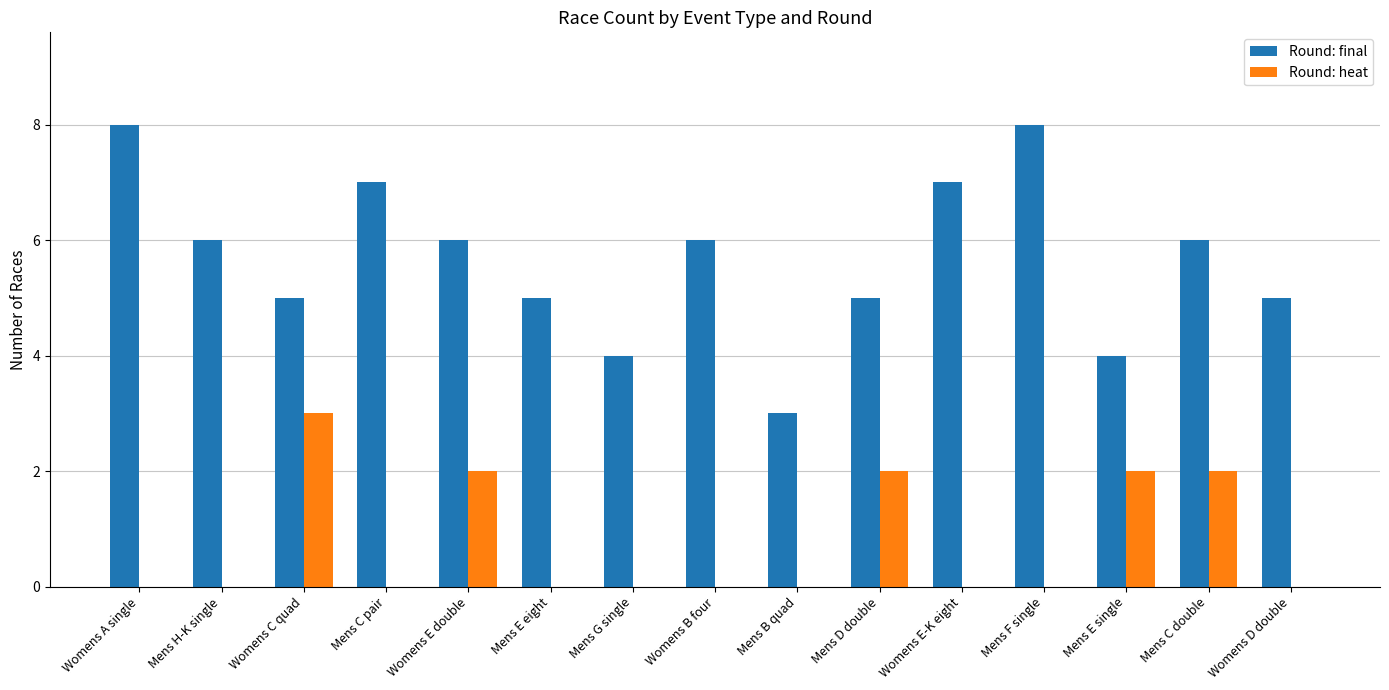

What is the maximum value shown in the chart?

8